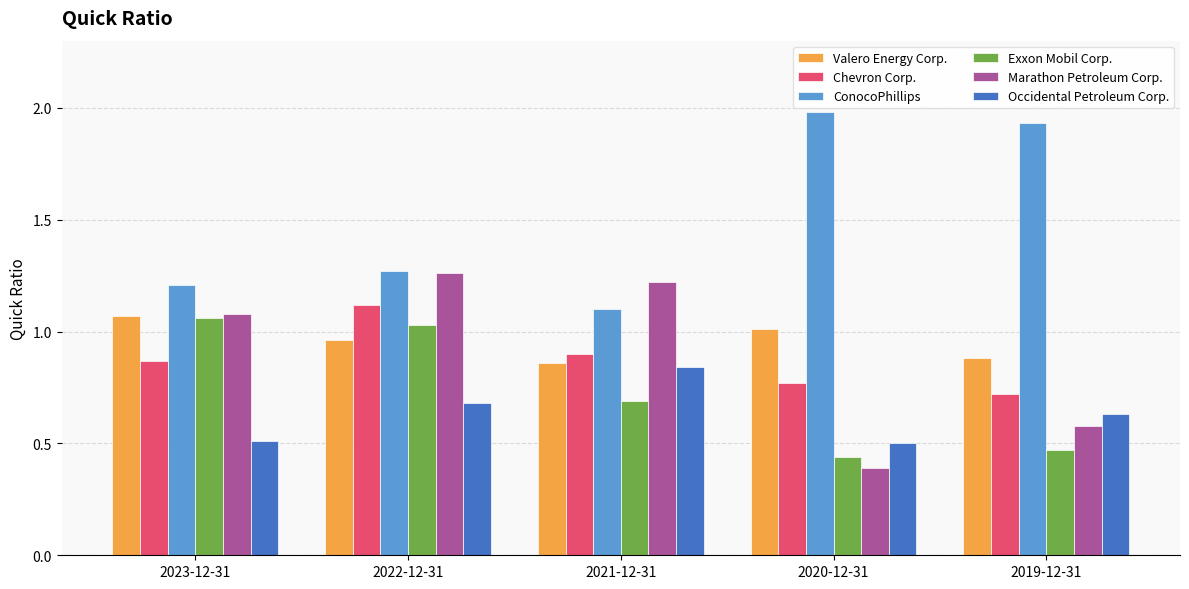

Is it true that Exxon Mobil Corp. equals 0.2 at 2023-12-31?

False